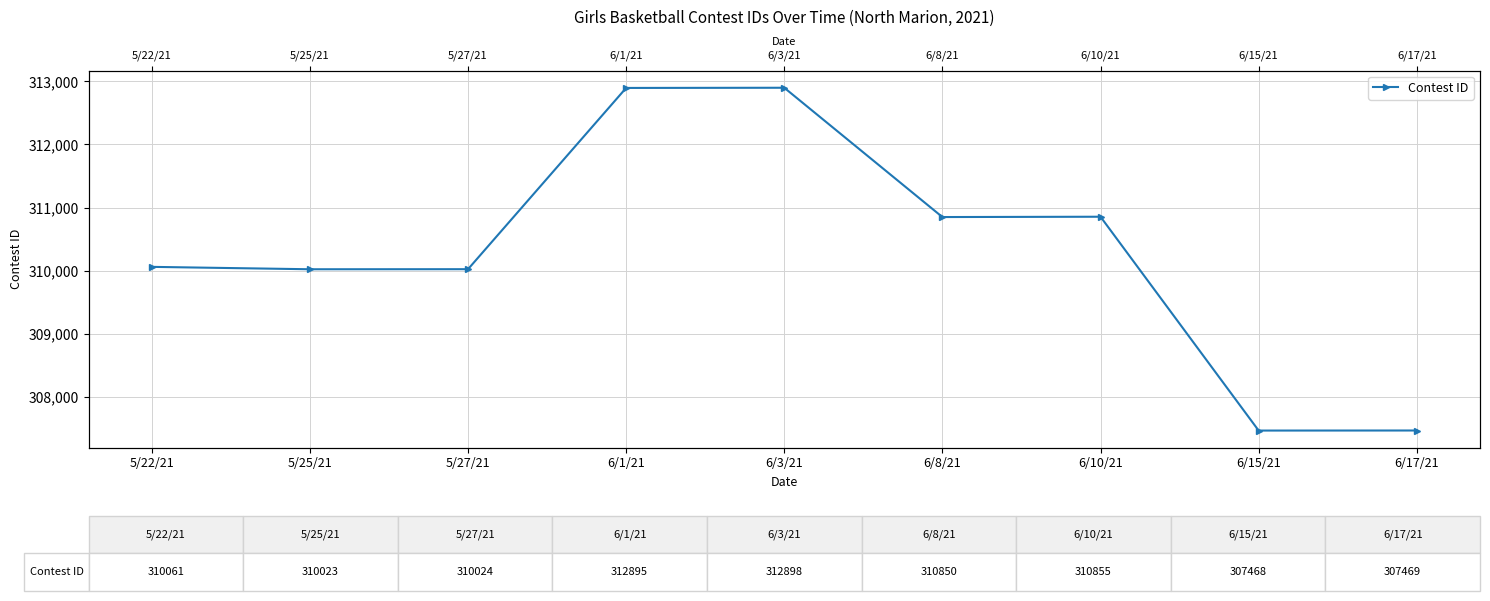

List the labels in order of value, largest first.

6/3/21, 6/1/21, 6/10/21, 6/8/21, 5/22/21, 5/27/21, 5/25/21, 6/17/21, 6/15/21